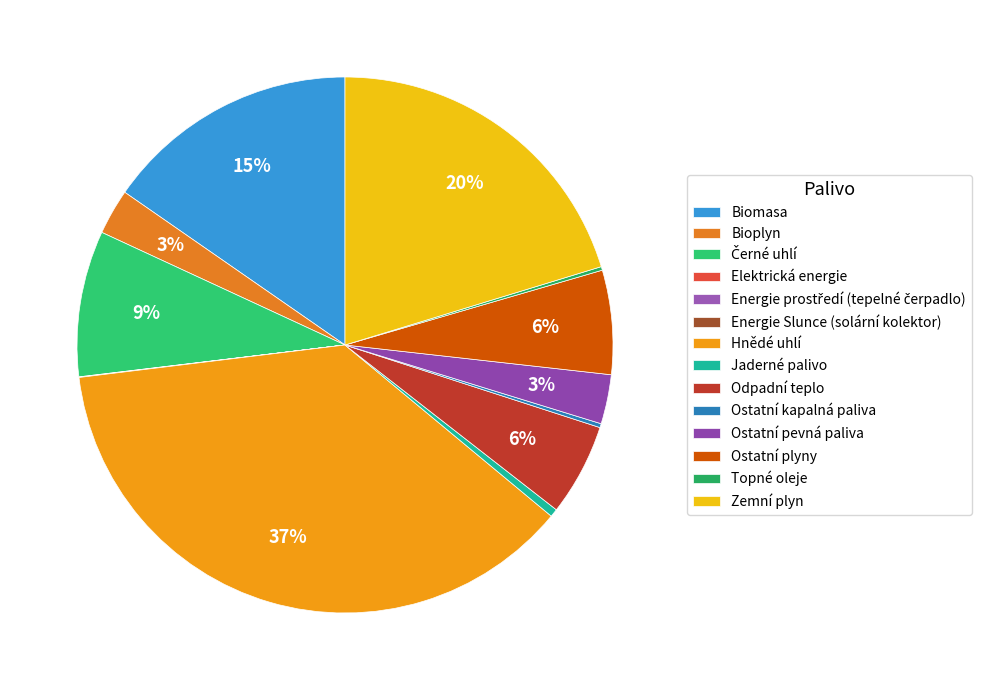

Does Bioplyn represent more than half of the total?

No